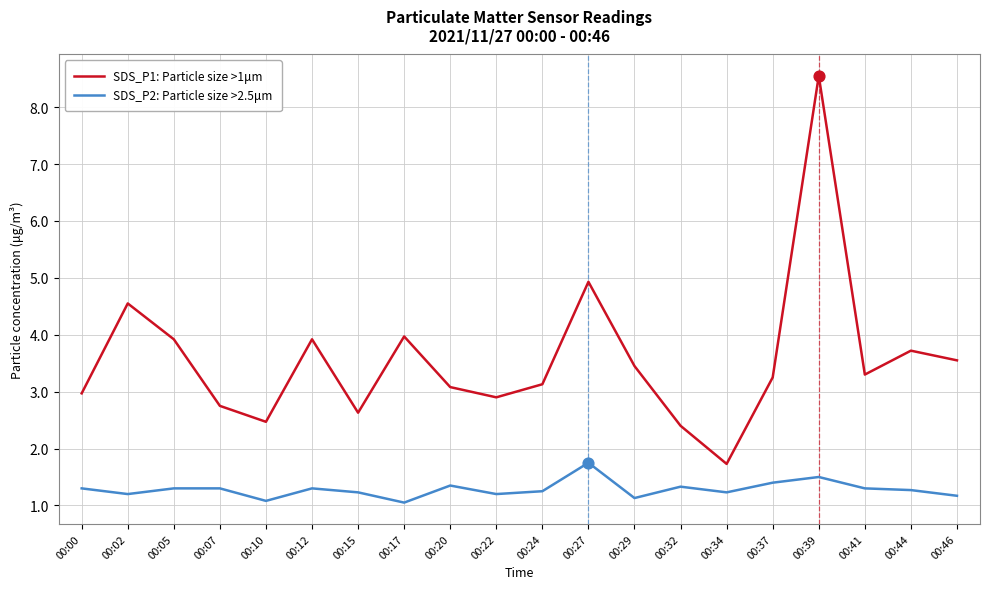

What is the total value across all series at 00:46?

4.7